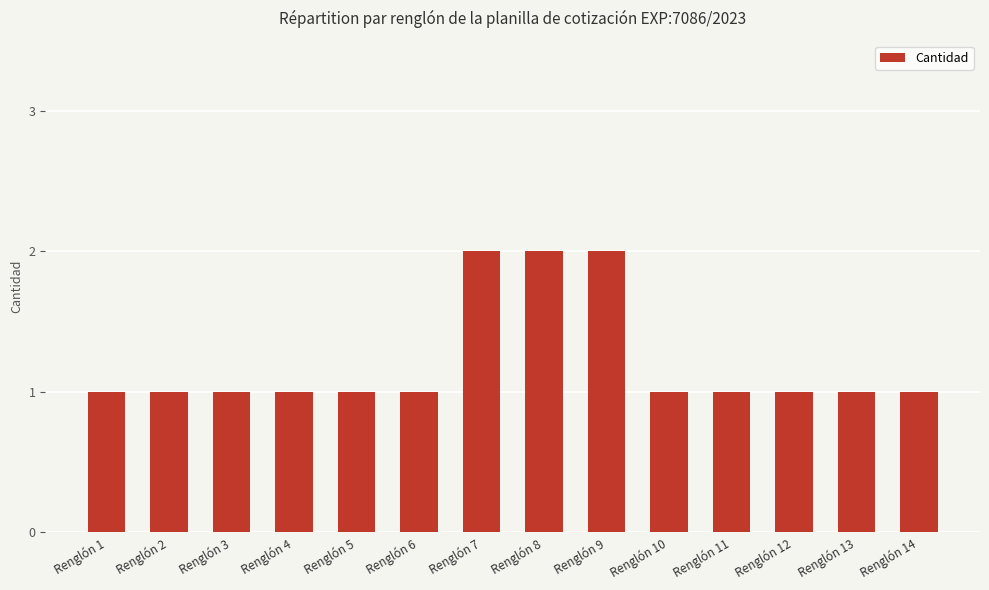

Between Renglón 7 and Renglón 11, which is larger?

Renglón 7